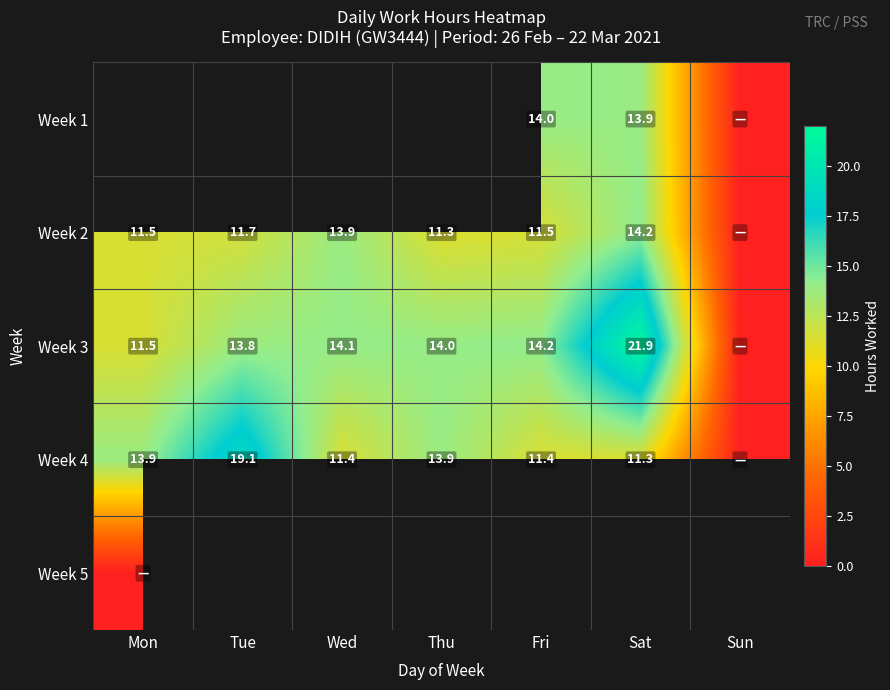

The Week 4 series shows 0.0 at Sun. True or false?

True